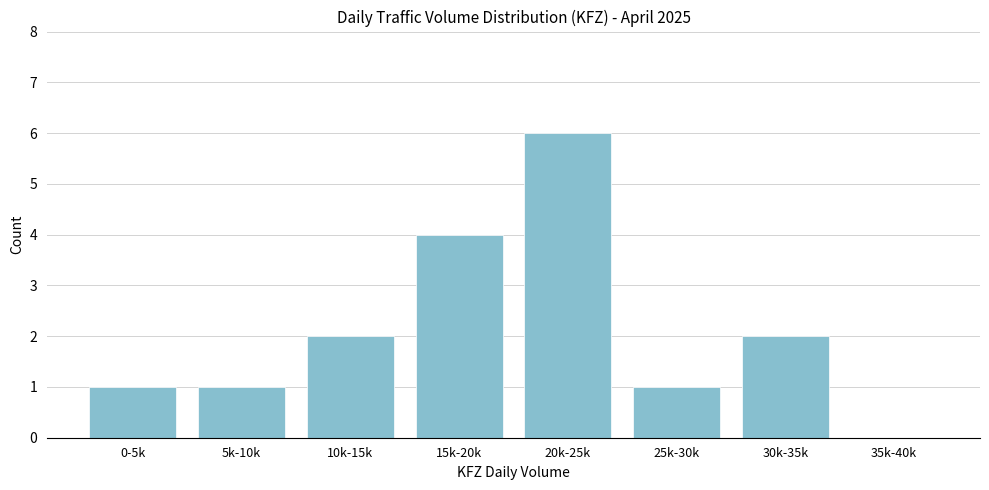

Reading right to left, list all the values displayed in this chart.

35k-40k=0	30k-35k=2	25k-30k=1	20k-25k=6	15k-20k=4	10k-15k=2	5k-10k=1	0-5k=1